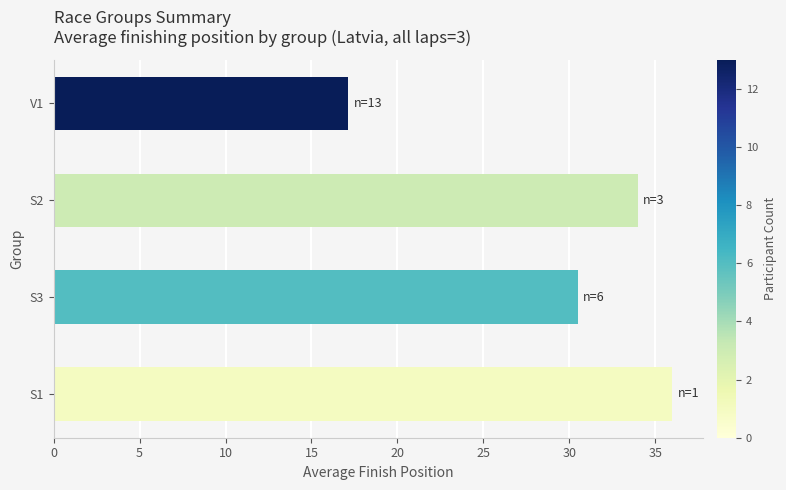

True or false: the data shows 17.1 at V1.

True